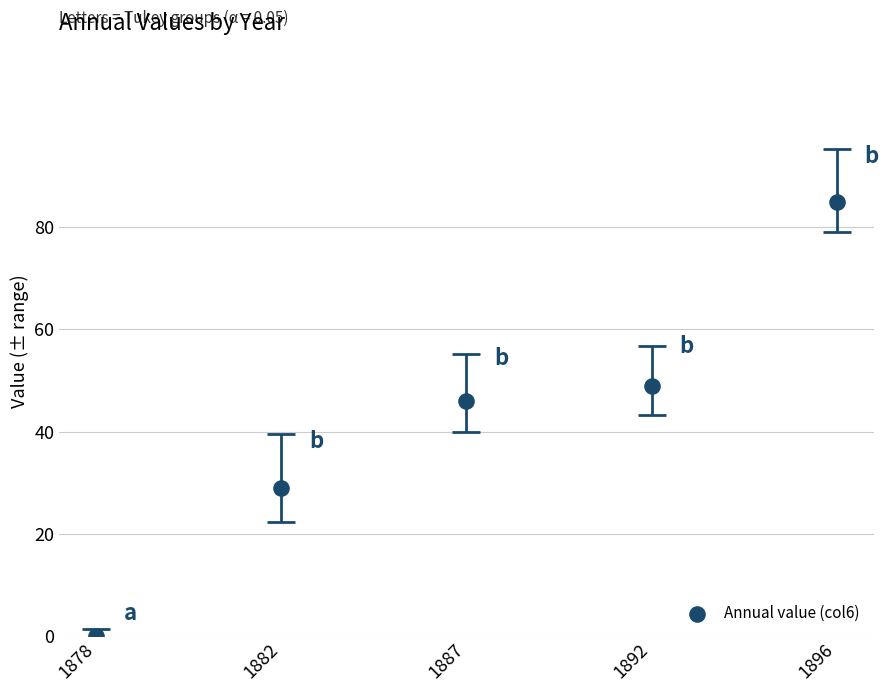

What is the range of Y values (max minus min)?

85